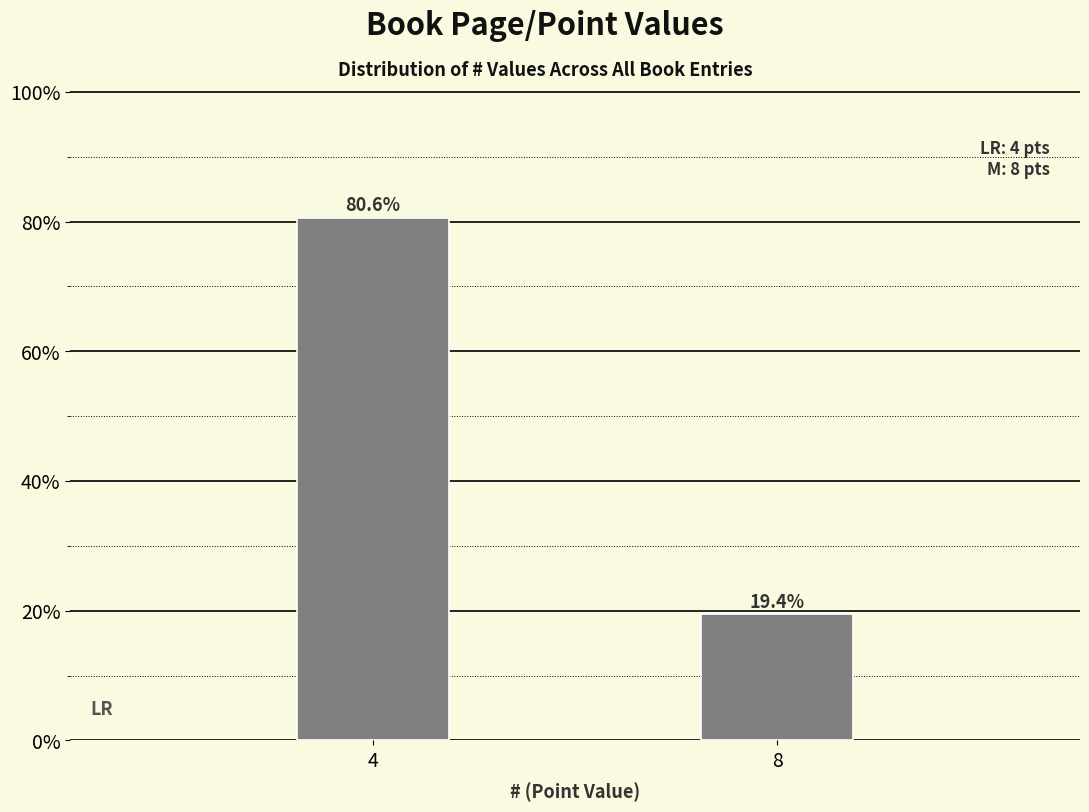

Reading right to left, extract all data points from this chart.

8=19.4	4=80.6